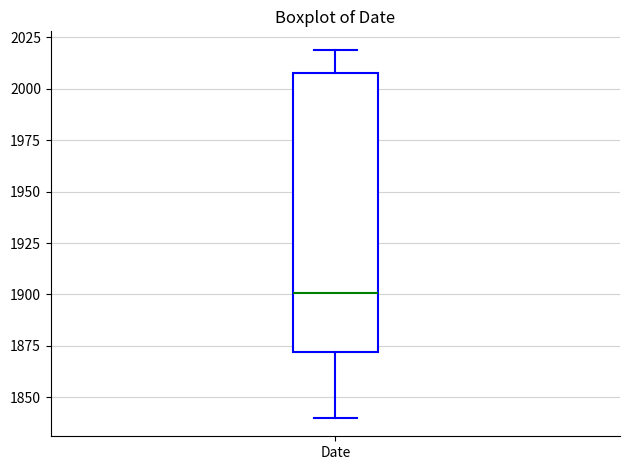

Where does the median line of the box for Date sit on the y-axis? The values are not printed on the chart, so give them approximately, as read against the axis.

1900